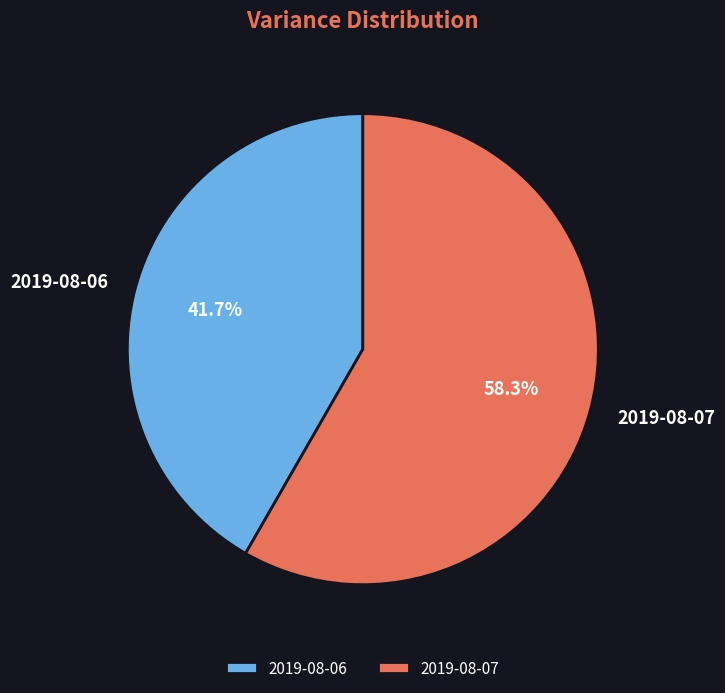

What percentage is the 2019-08-06 slice, to the nearest percent?

42%